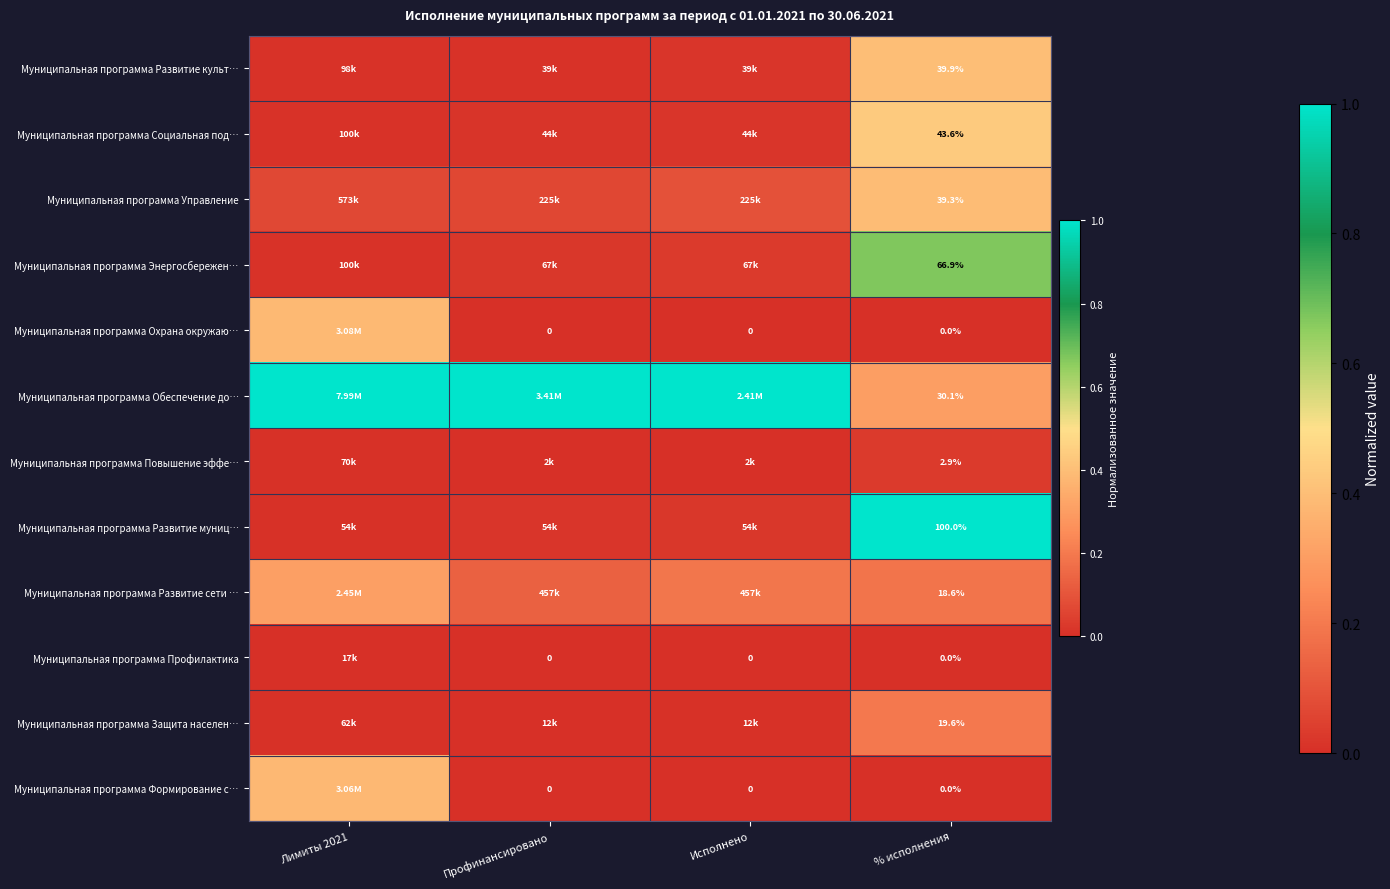

The value of Муниципальная программа Охрана окружаю… at % исполнения is -0.2. True or false?

False